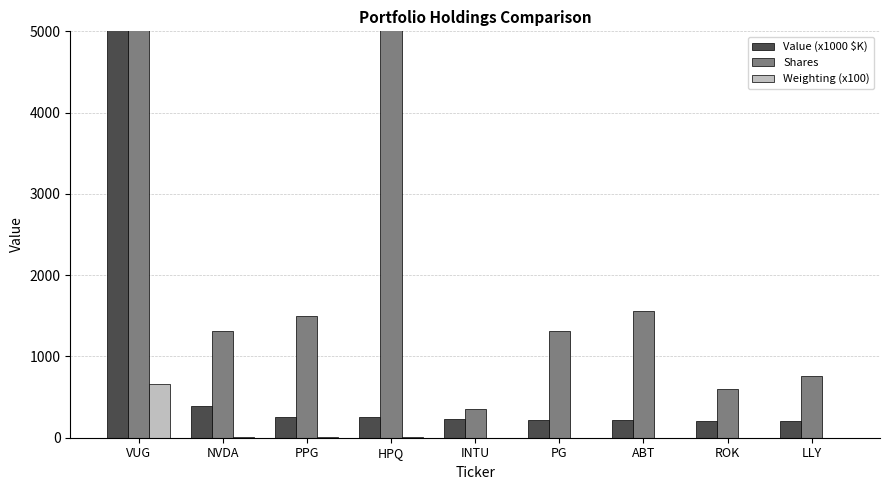

What is the label of the 2nd bar from the left?

NVDA